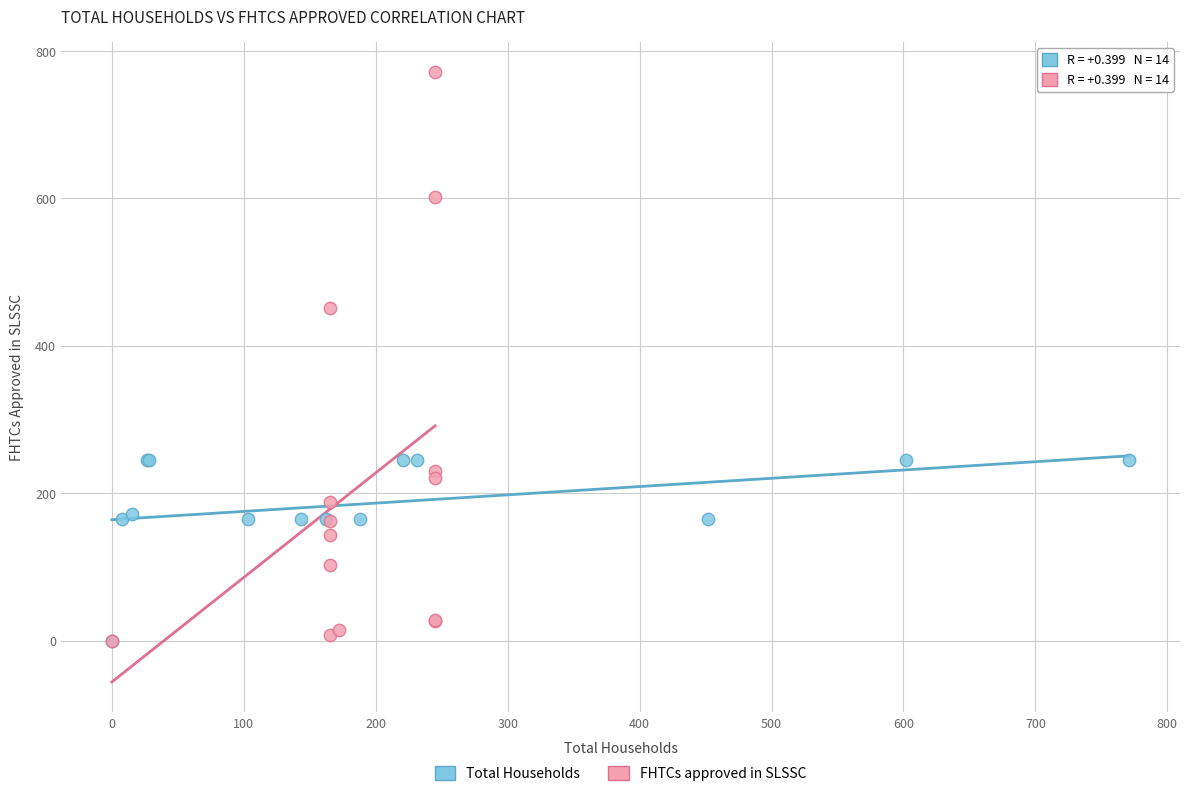

Which series has the largest Y range (max minus min)?

FHTCs approved in SLSSC